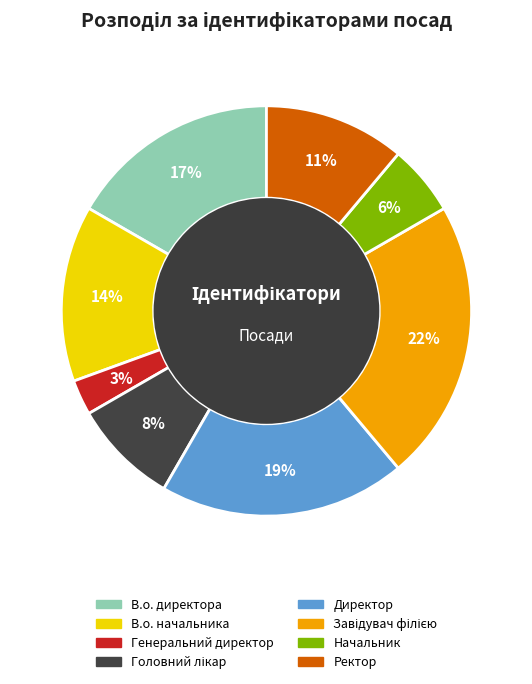

Is there a majority slice in this chart?

No